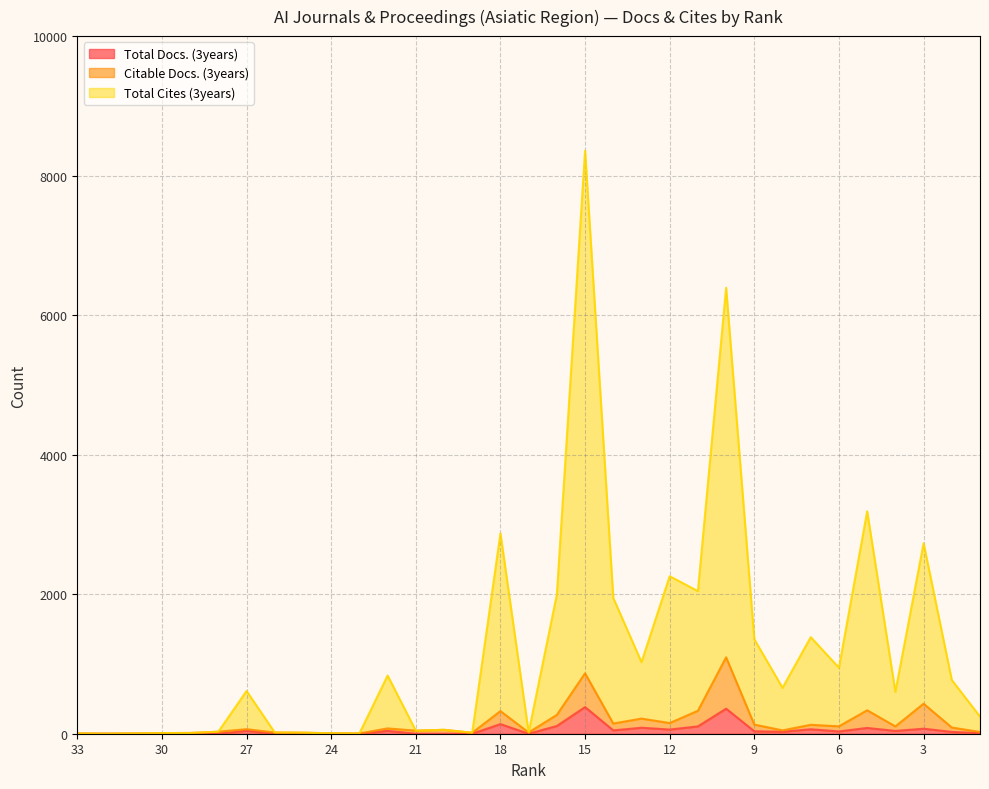

How many values in the Total Docs. (3years) series are below 28?

16